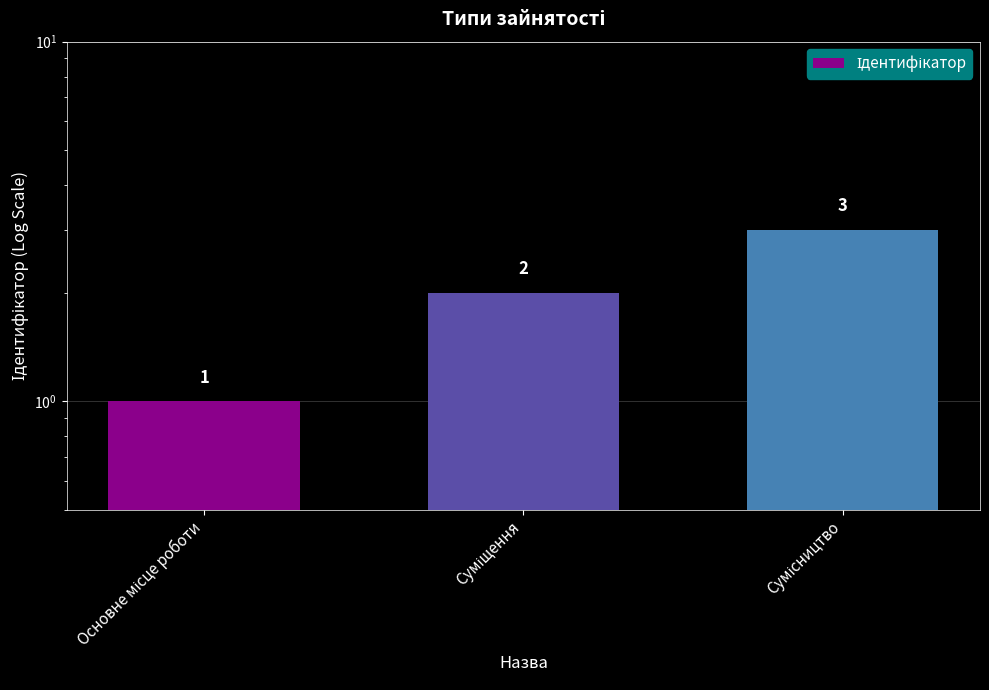

Reading left to right, what are all the values shown in this chart?

Основне місце роботи=1	Суміщення=2	Сумісництво=3